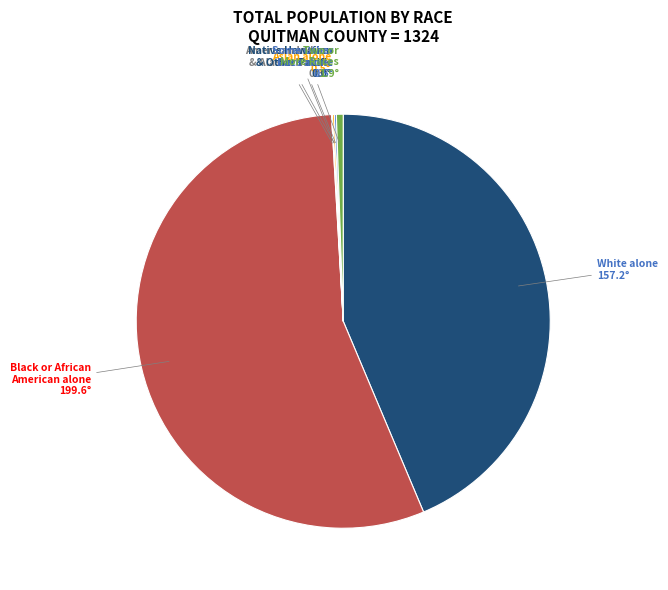

Is there any slice that represents more than half of the pie?

Yes